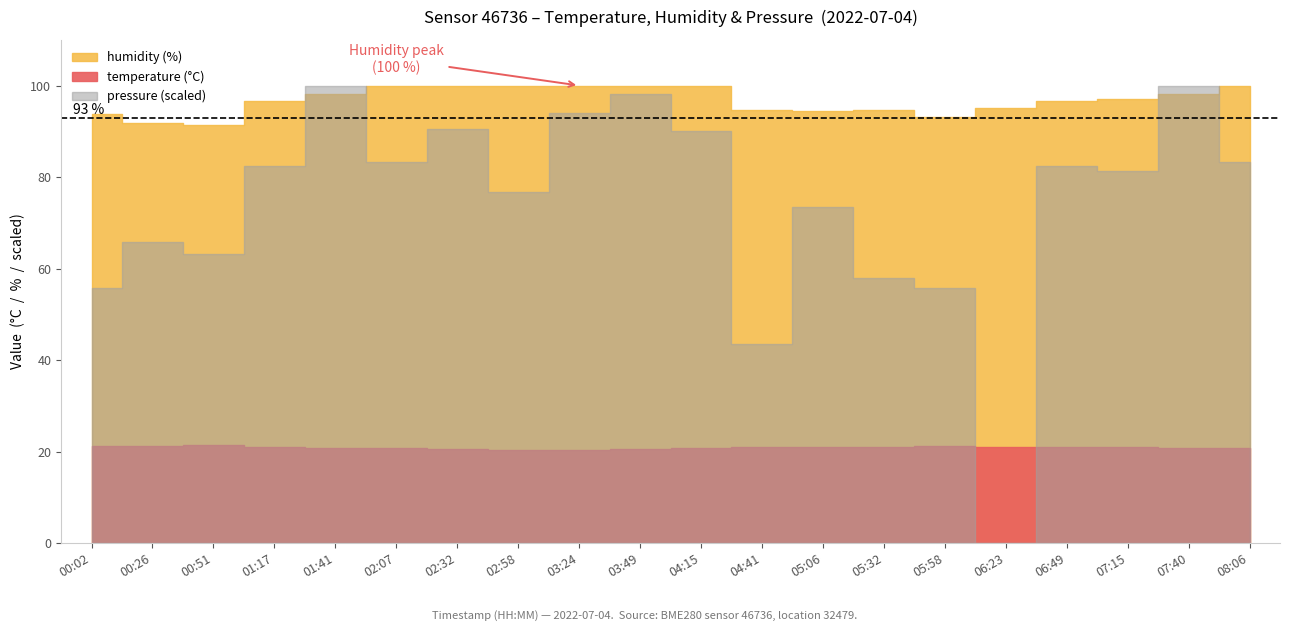

List the series in order of their peak value, lowest first.

temperature, humidity, pressure_scaled